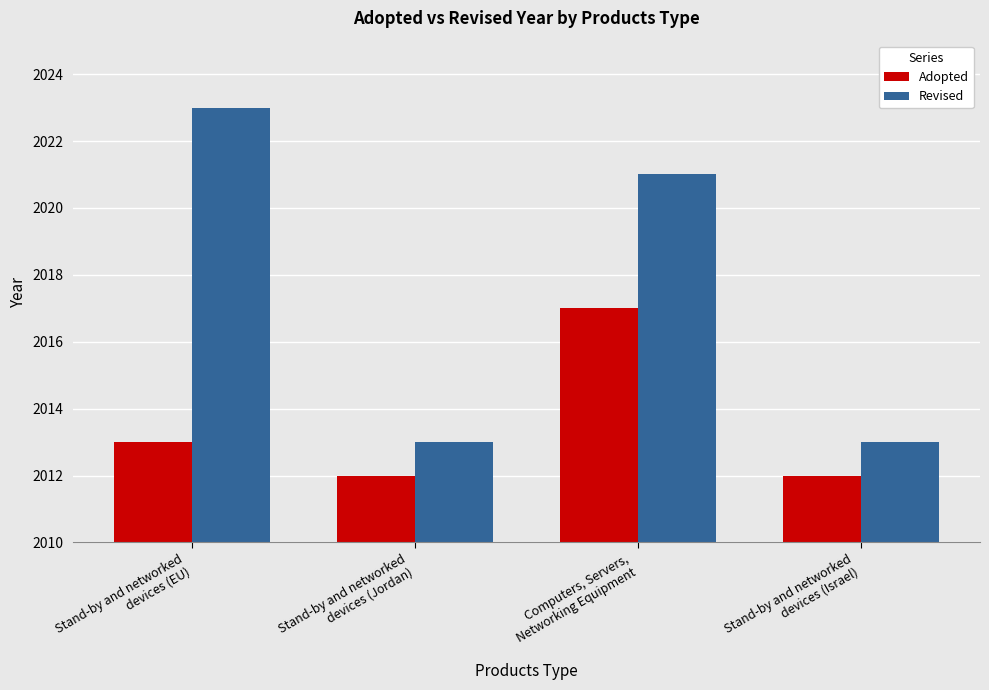

What is the maximum value for Adopted?

2017